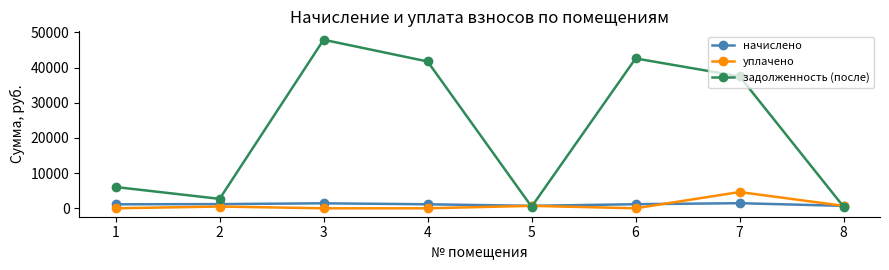

Read the начислено value at 4.

1140.6